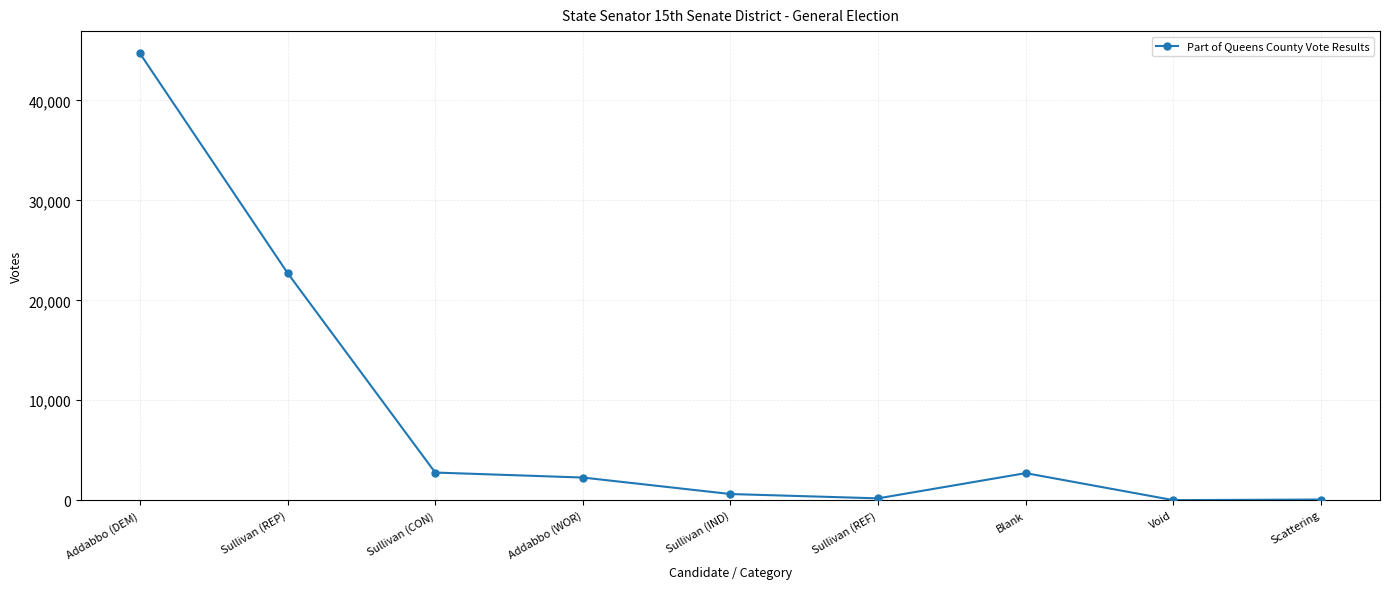

Between Sullivan (CON) and Addabbo (DEM), which is larger?

Addabbo (DEM)